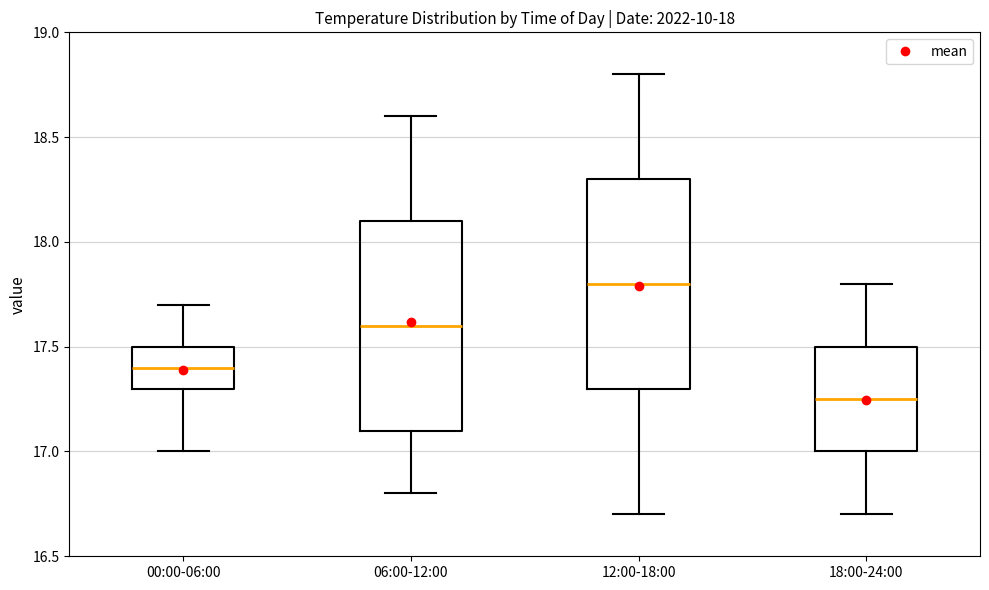

Where is the upper edge of the box for 00:00-06:00 on the y-axis? The values are not printed on the chart, so give them approximately, as read against the axis.

17.50